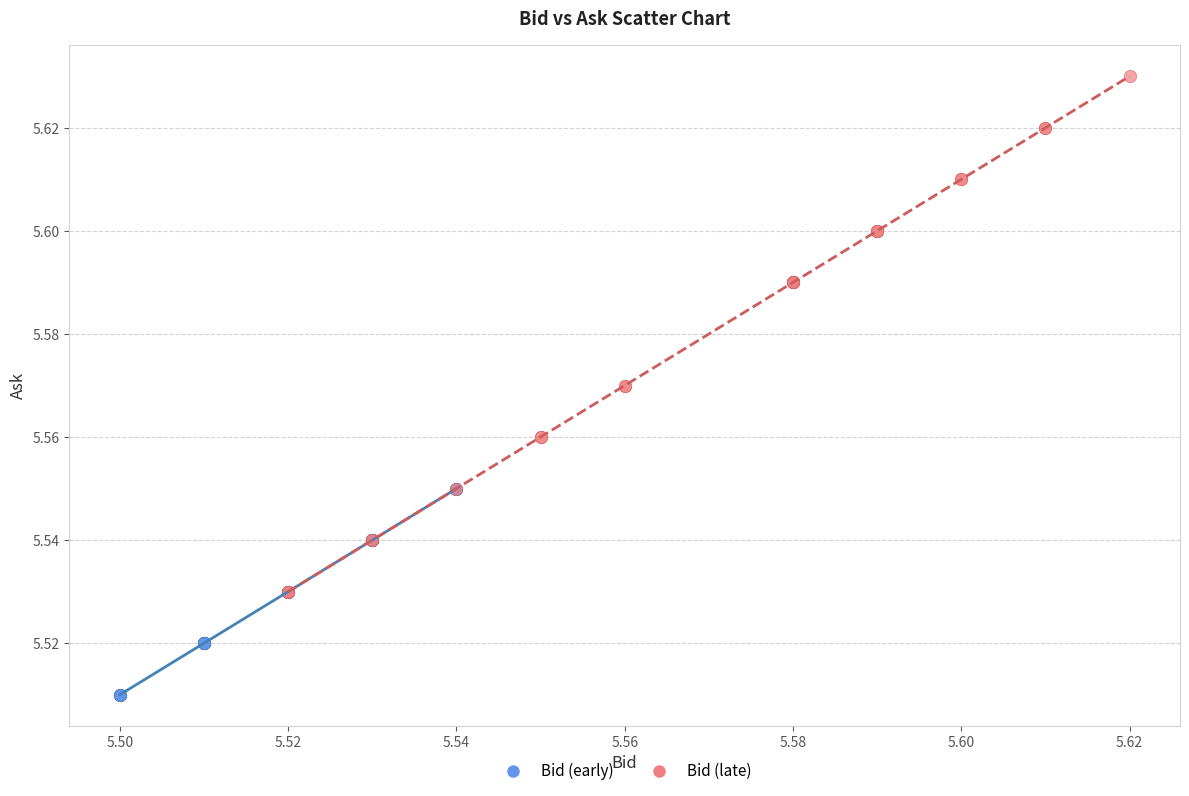

Which series reaches the maximum Y coordinate?

Bid (late)